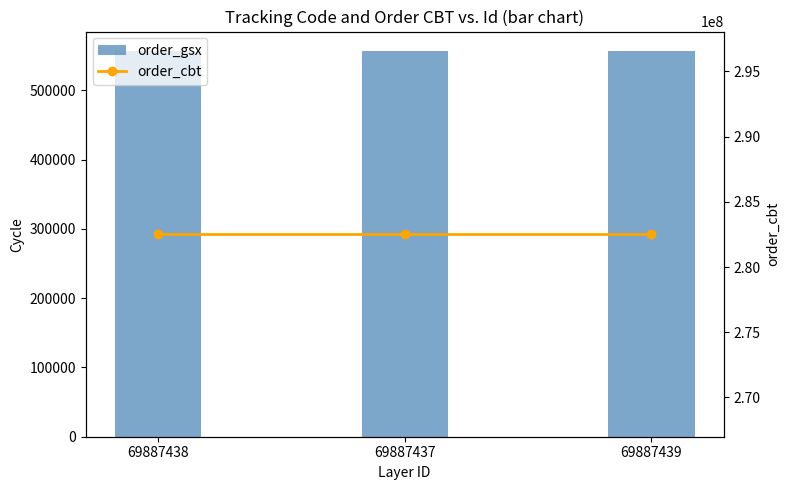

Between 69887439 and 69887437, which is larger?

69887439